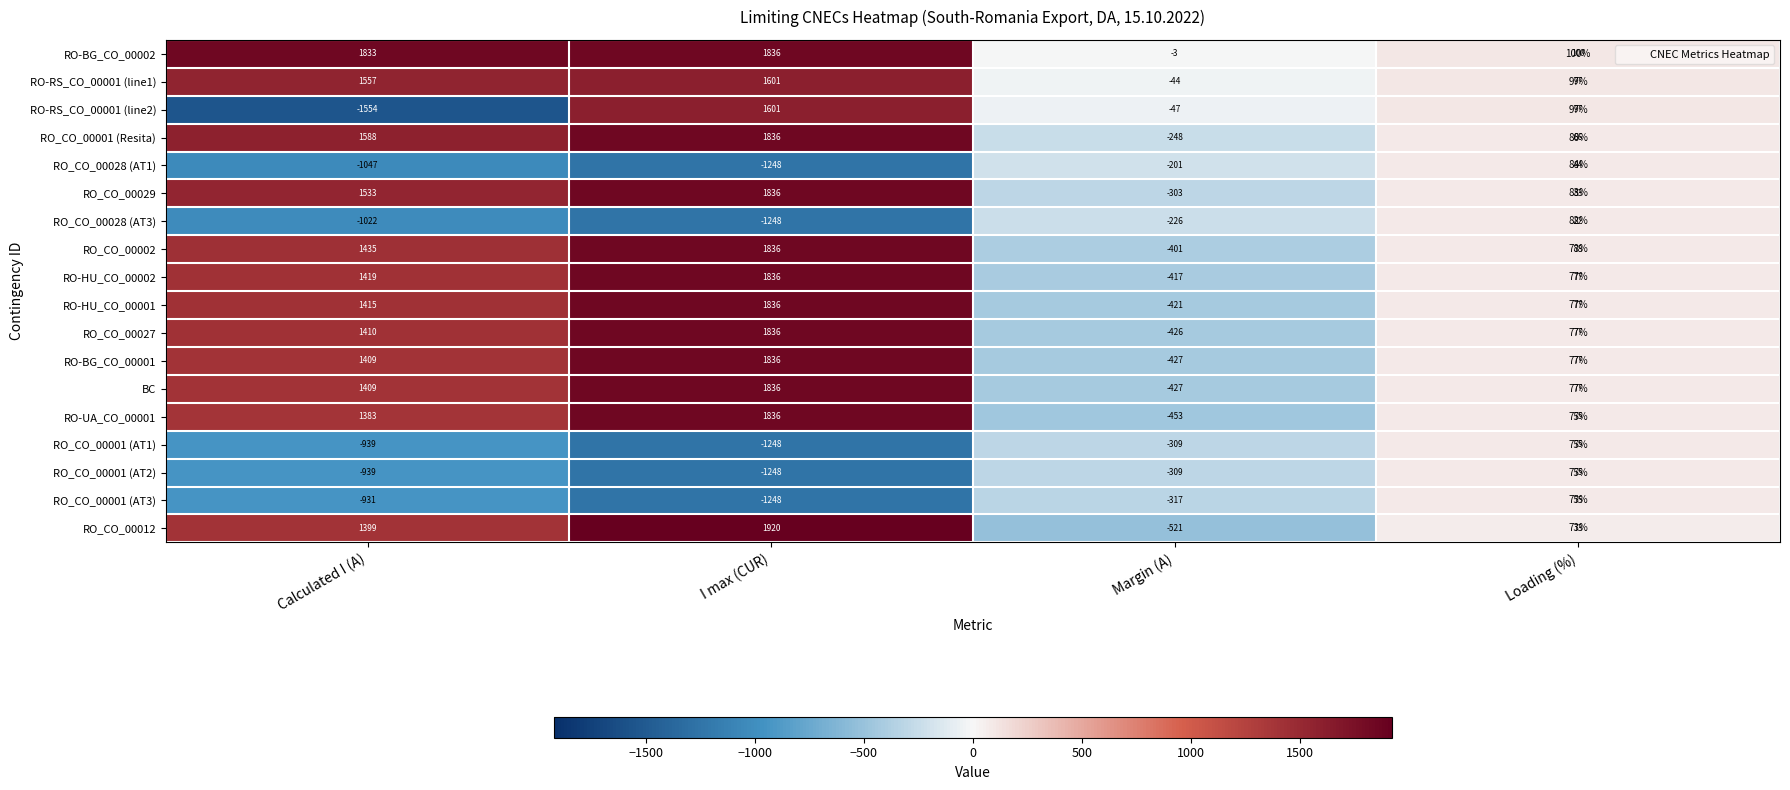

What is the sum of the RO_CO_00001 (AT1) values at Loading (%) and I max (CUR)?

-1173